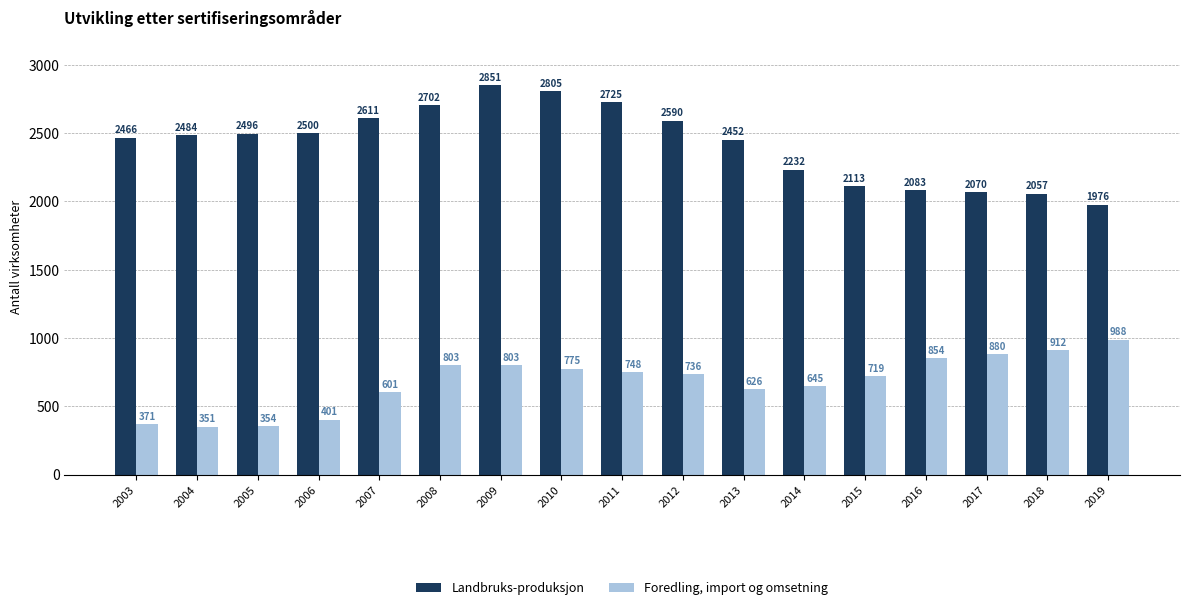

Which series has the largest range (max minus min)?

Landbruks-produksjon